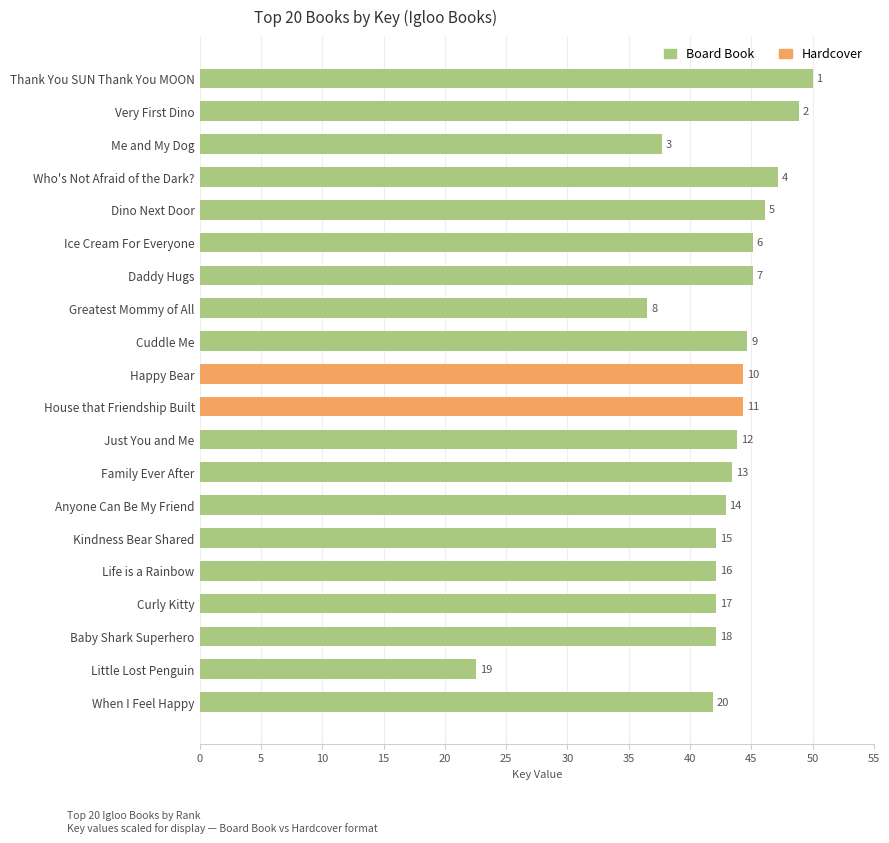

How many bars are there in total?

20